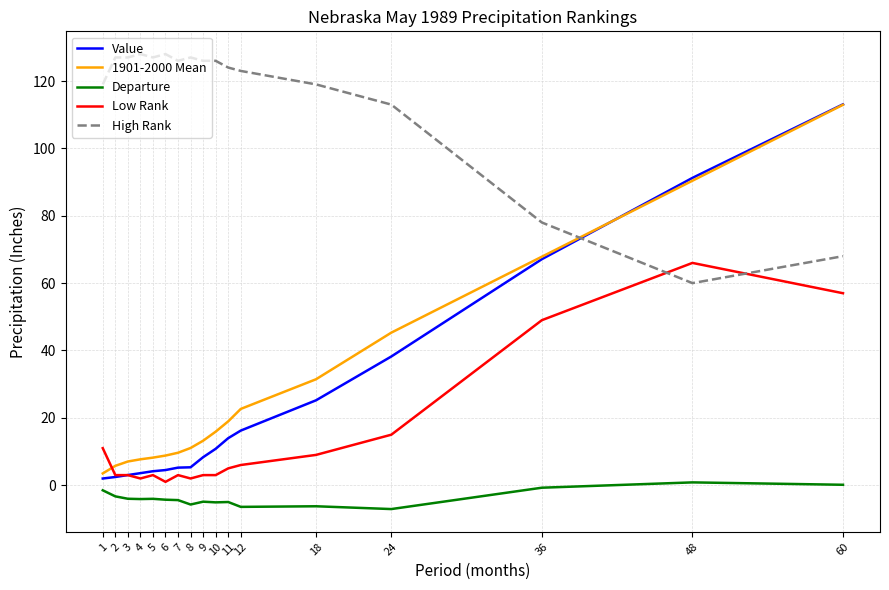

True or false: Departure and Value intersect in this chart.

False